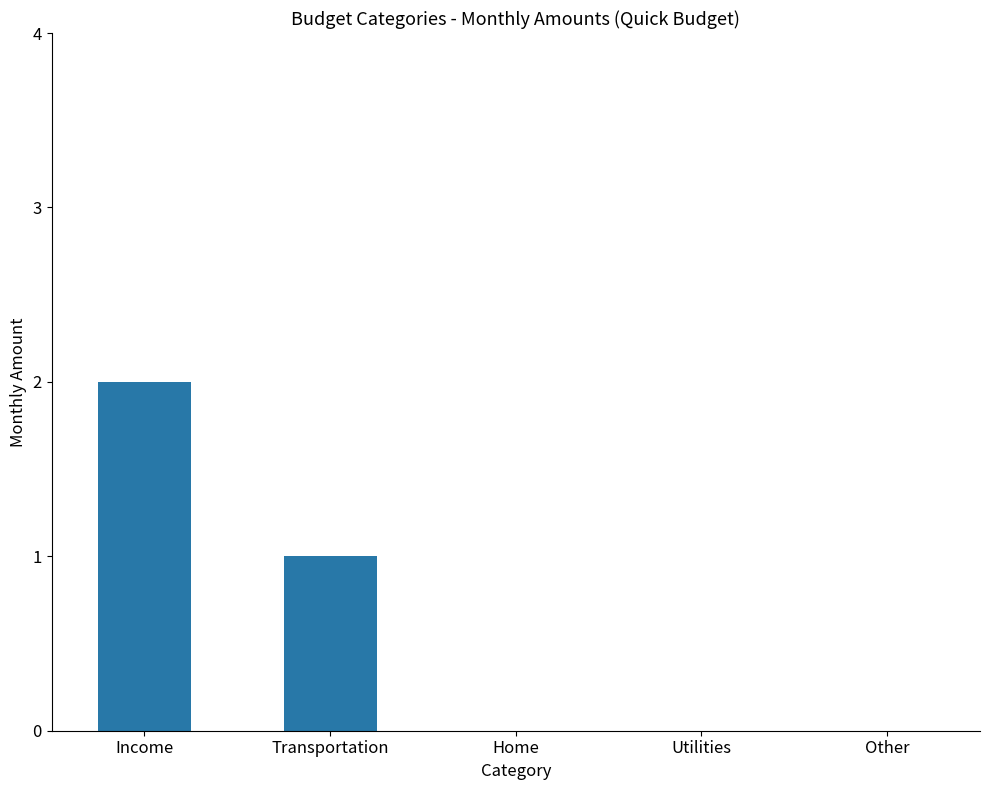

Between Income and Other, which is larger?

Income